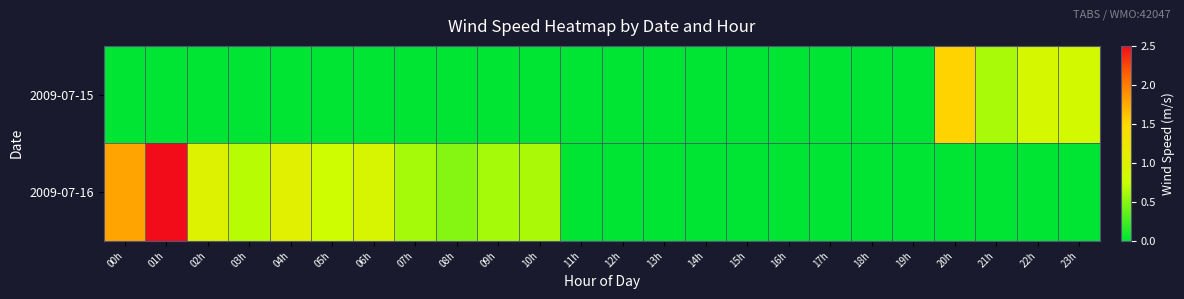

List the series in order of their peak value, lowest first.

2009-07-15, 2009-07-16